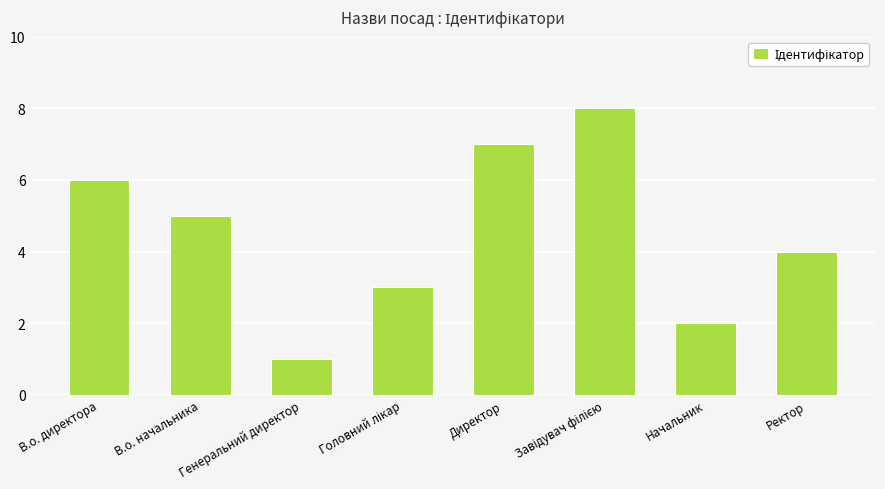

How many data points does each series have?

8